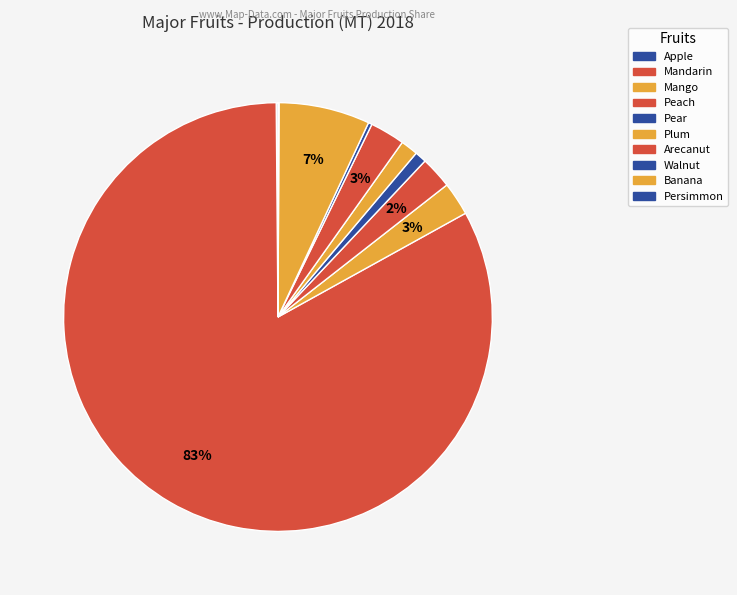

Combined, what portion of the pie is Mandarin and Plum?

84.2%